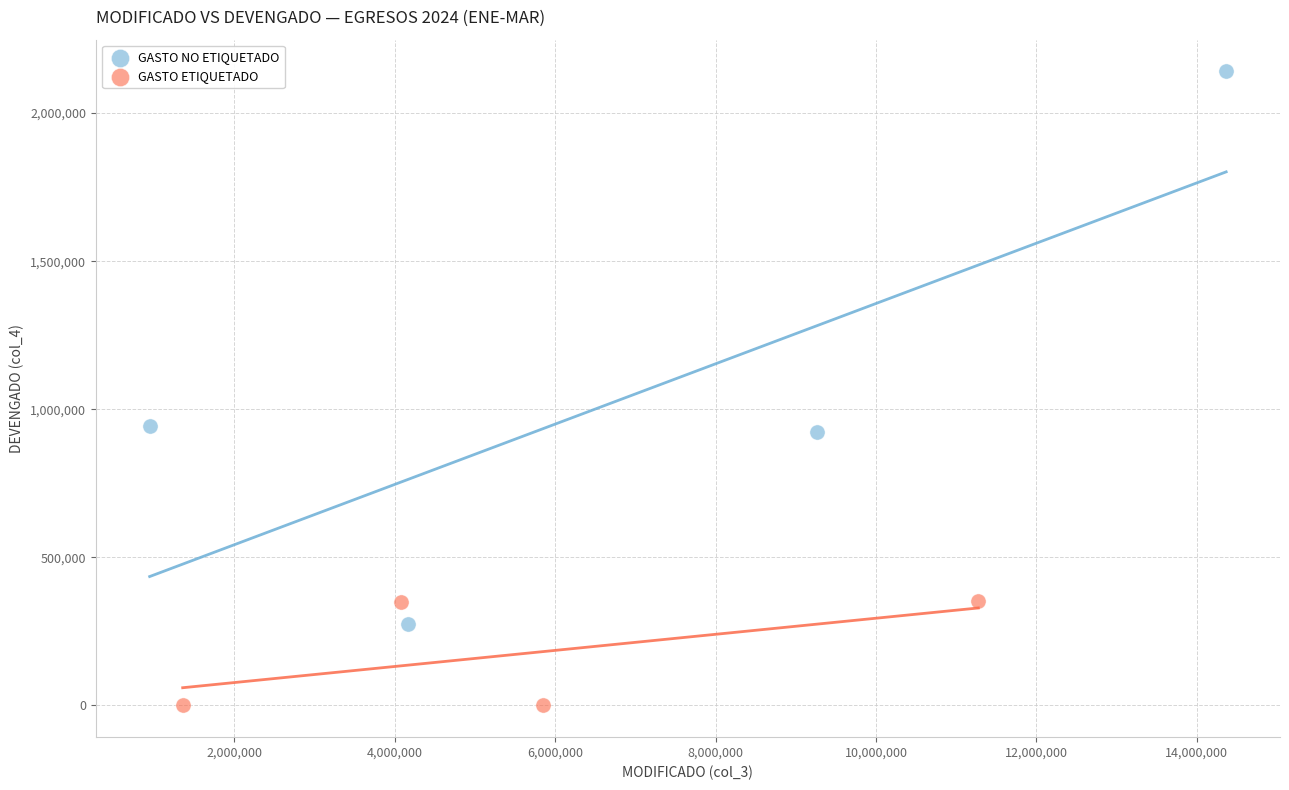

Which series has the largest Y range (max minus min)?

GASTO NO ETIQUETADO